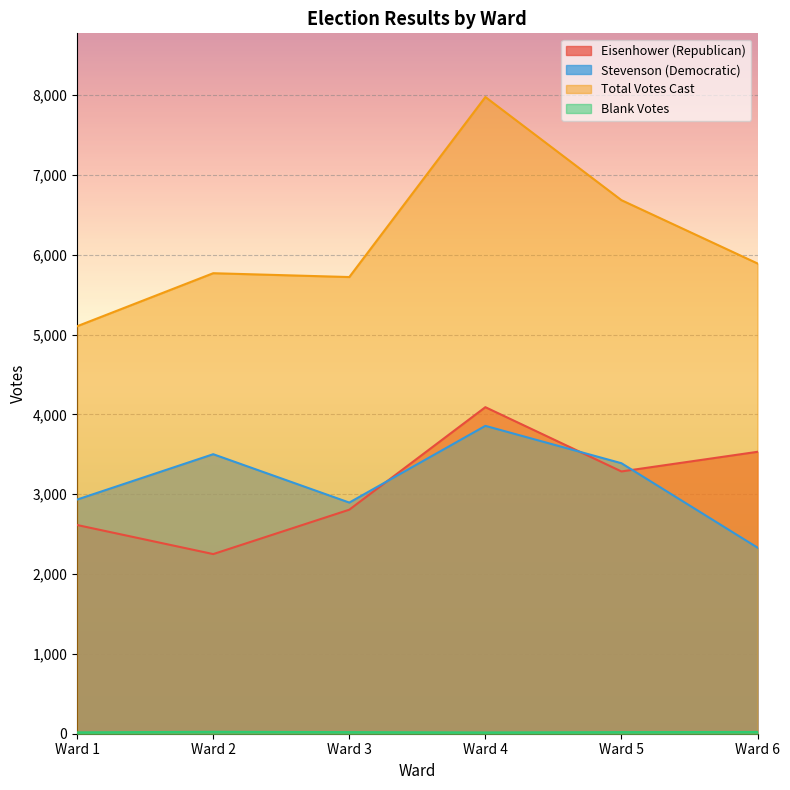

Rank the categories by Total Votes Cast value from highest to lowest.

Ward 4, Ward 5, Ward 6, Ward 2, Ward 3, Ward 1